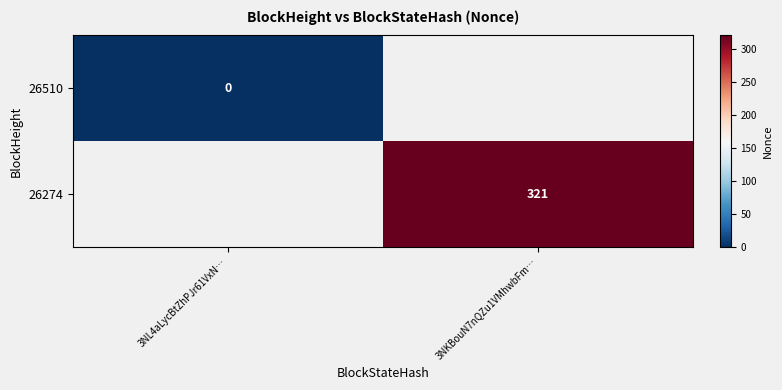

The 26274 series shows 209 at 3NKBouN7nQZu1VMhwbFm…. True or false?

False